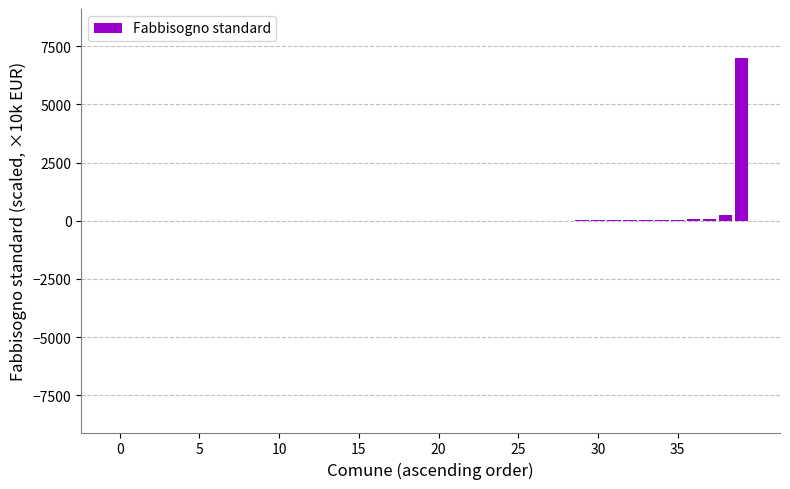

What is the maximum value shown in the chart?

7004.1